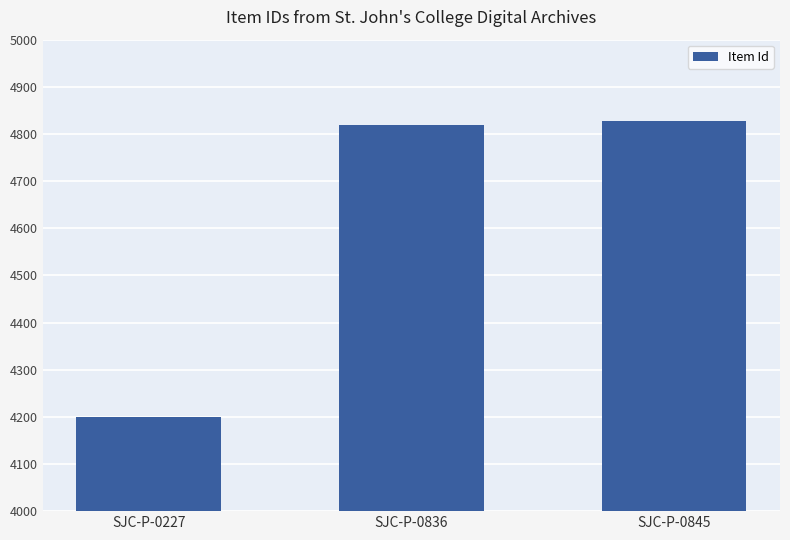

What is the difference between the maximum and minimum values?

629